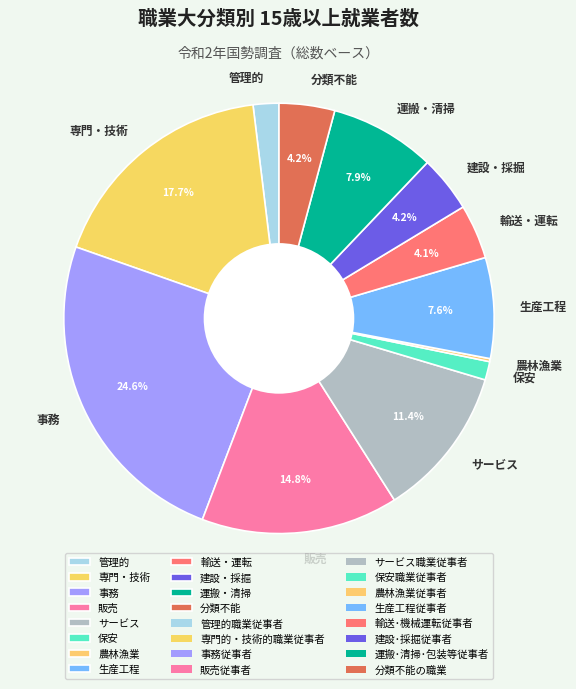

Do 保安 and 専門・技術 together represent more than half of the pie?

No